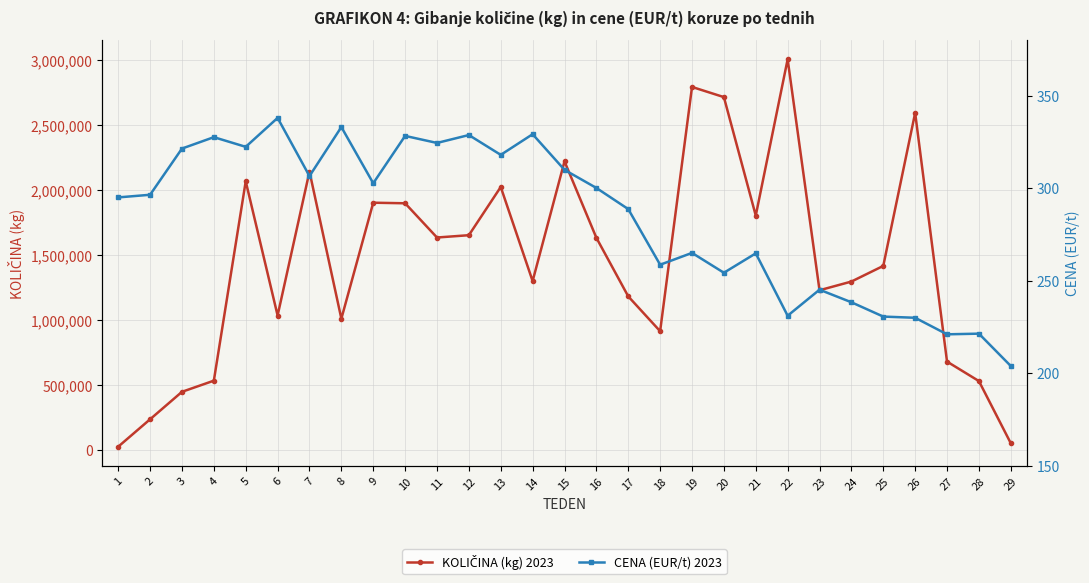

Reading left to right, list all the values displayed in this chart.

KOLIČINA (kg) 2023: 25400.0	236150.0	447350.0	533024.0	2066400.0	1034283.0	2141171.0	1009769.0	1901809.0	1897410.0	1634084.0	1651929.0	2022741.0	1299183.0	2219862.0	1631940.0	1181158.0	913500.0	2792138.0	2713972.0	1802896.0	3004830.0	1228485.0	1295351.0	1415622.0	2592650.0	679690.0	530020.0	51900.0
CENA (EUR/t) 2023: 295.0	296.4	321.4	327.5	322.3	337.9	306.5	333.0	302.6	328.2	324.4	328.7	318.0	329.1	309.9	300.1	288.7	258.7	265.1	254.3	264.8	231.1	245.2	238.4	230.7	230.0	221.1	221.5	204.0